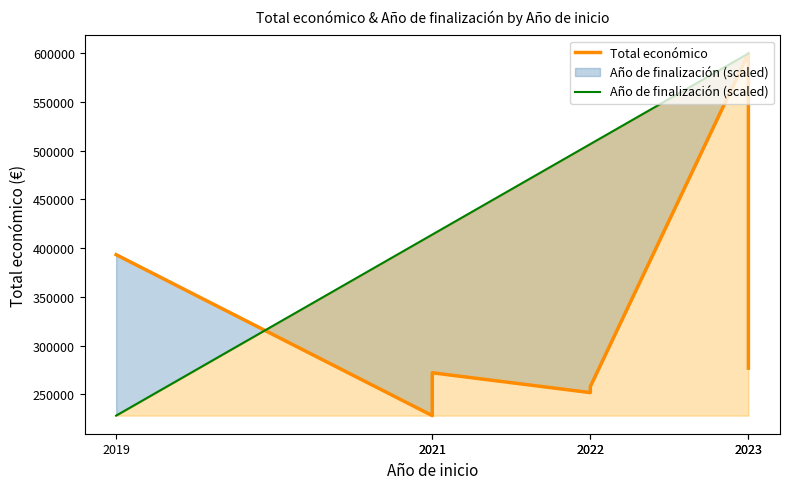

At which label does Año de finalización (scaled) first exceed 506917?

2023